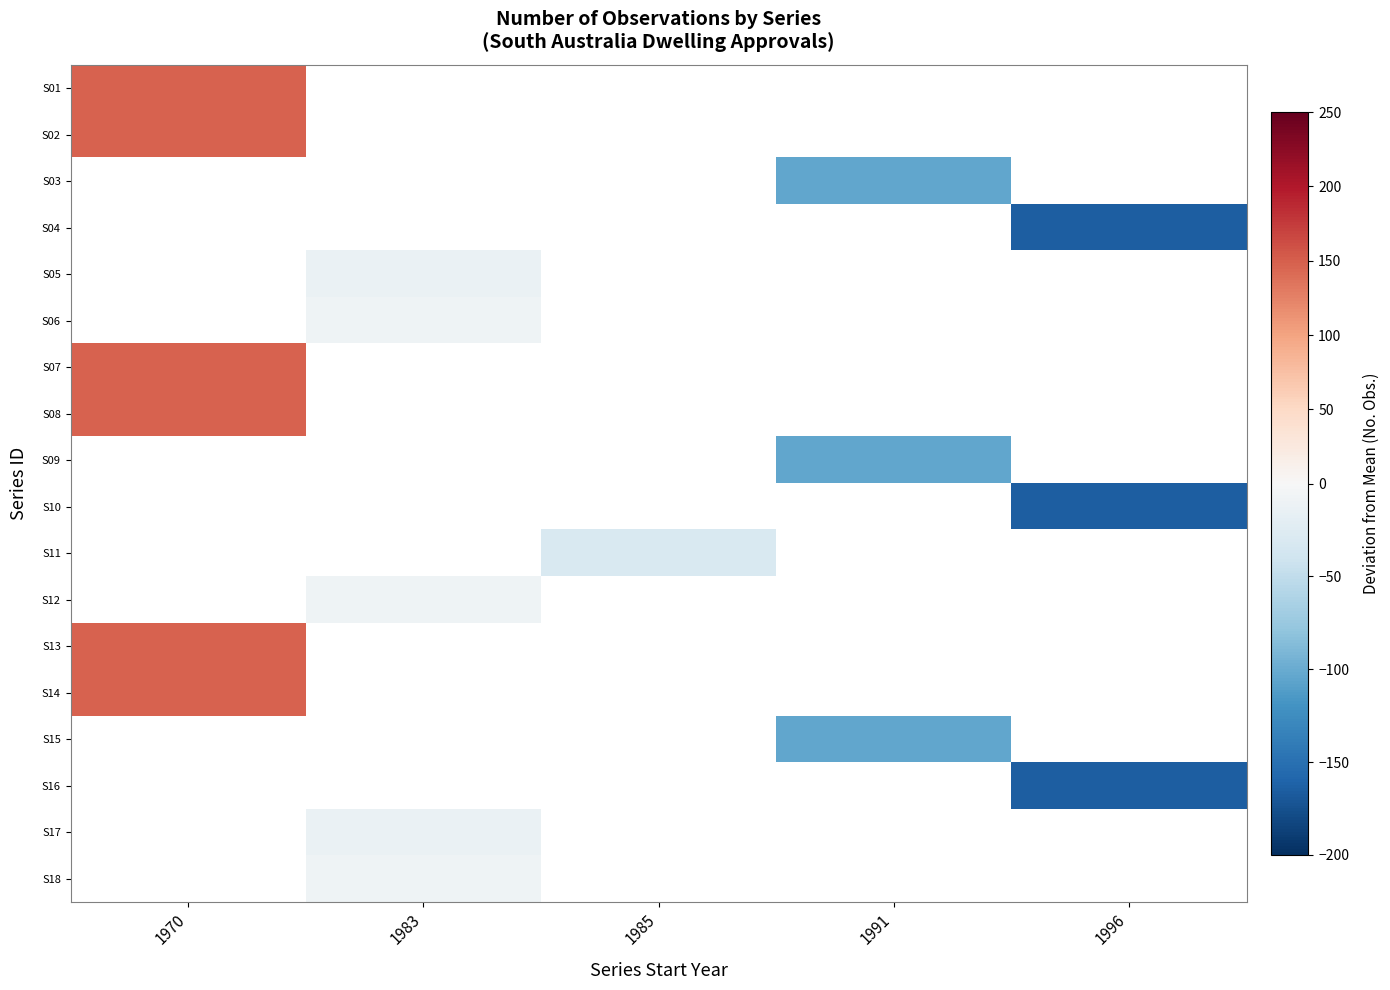

How many categories are shown in the chart?

5